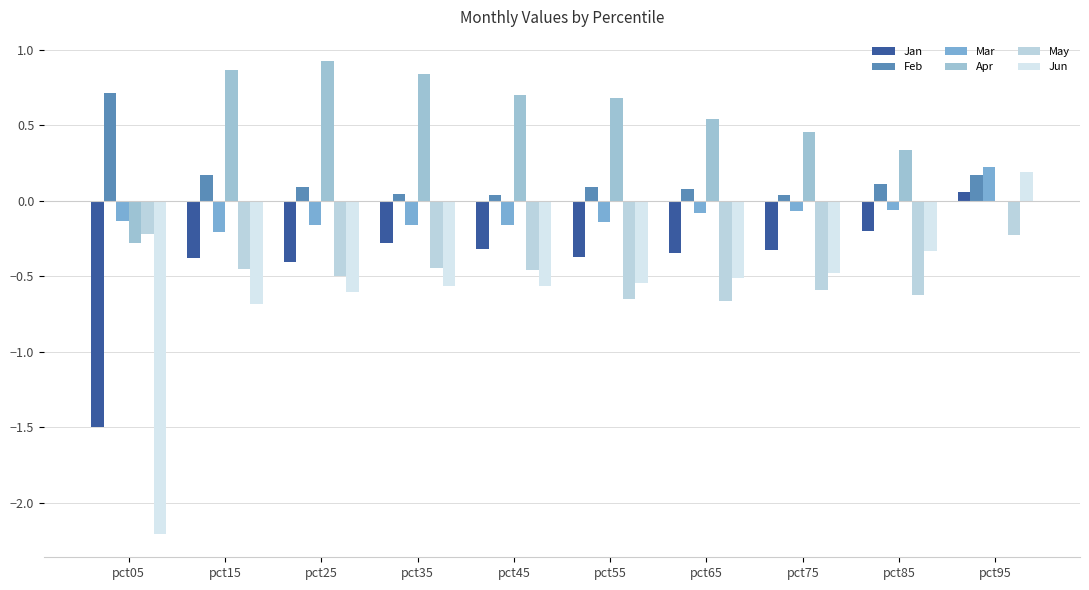

Between pct35 and pct95, which is larger?

pct95